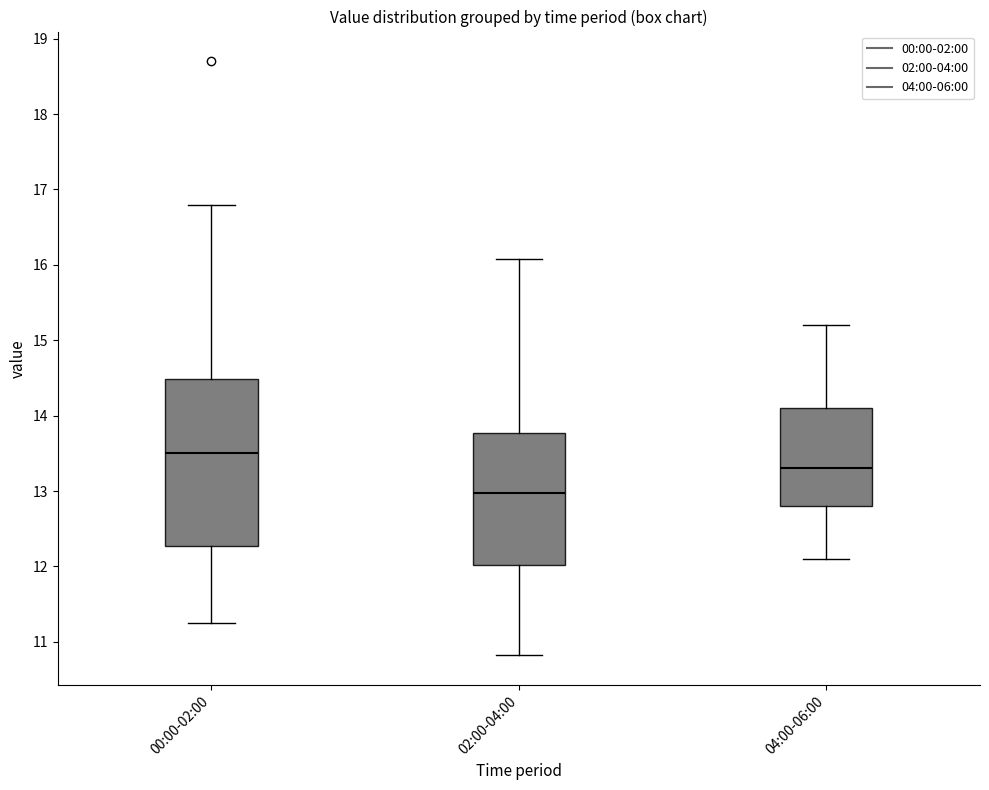

Which box has the lowest median line?

02:00-04:00